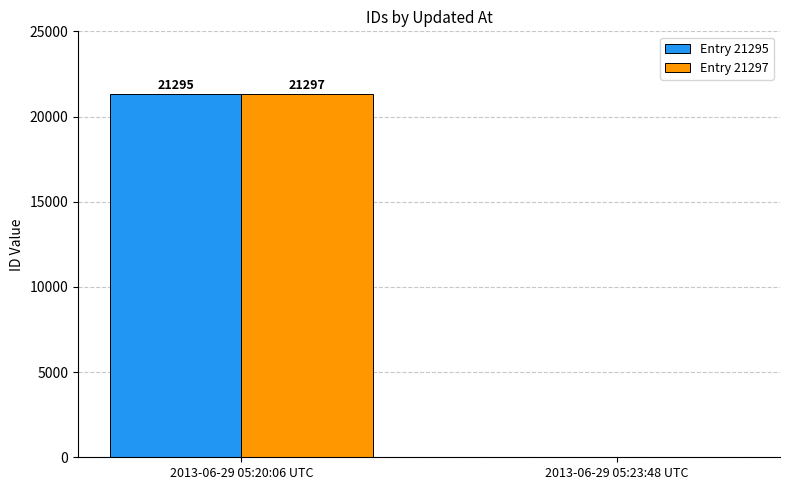

What value does the Entry 21297 series have at 2013-06-29 05:20:06 UTC, to the nearest 10?

21300